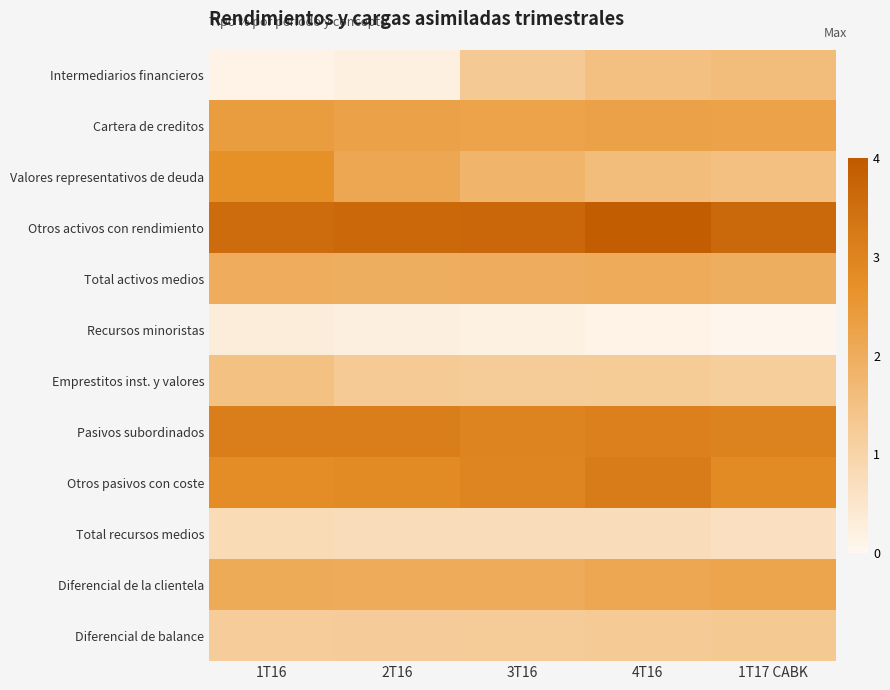

Which series changed the most between 2T16 and 3T16?

Intermediarios financieros